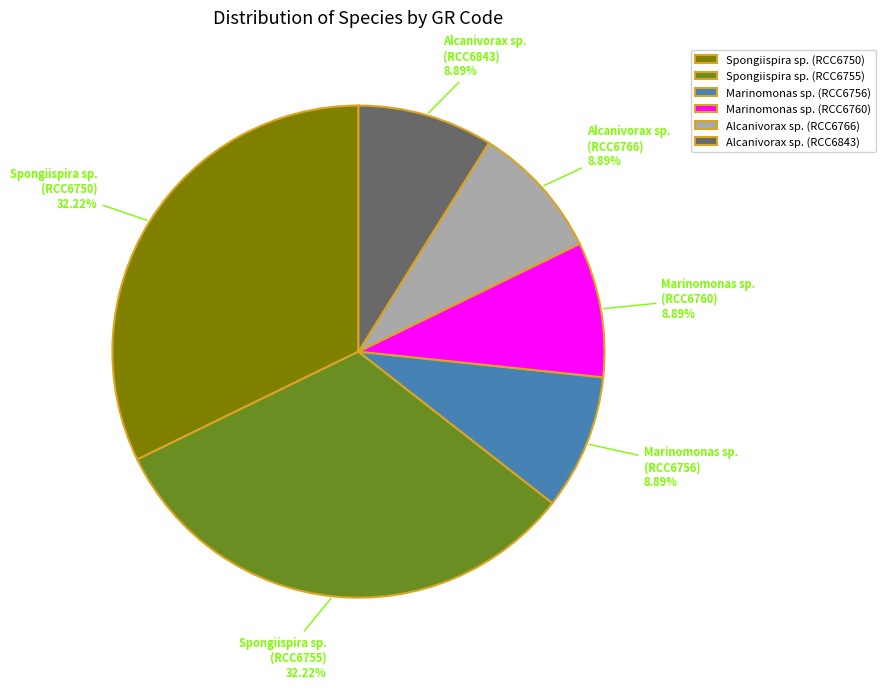

How many segments does this pie chart have?

6